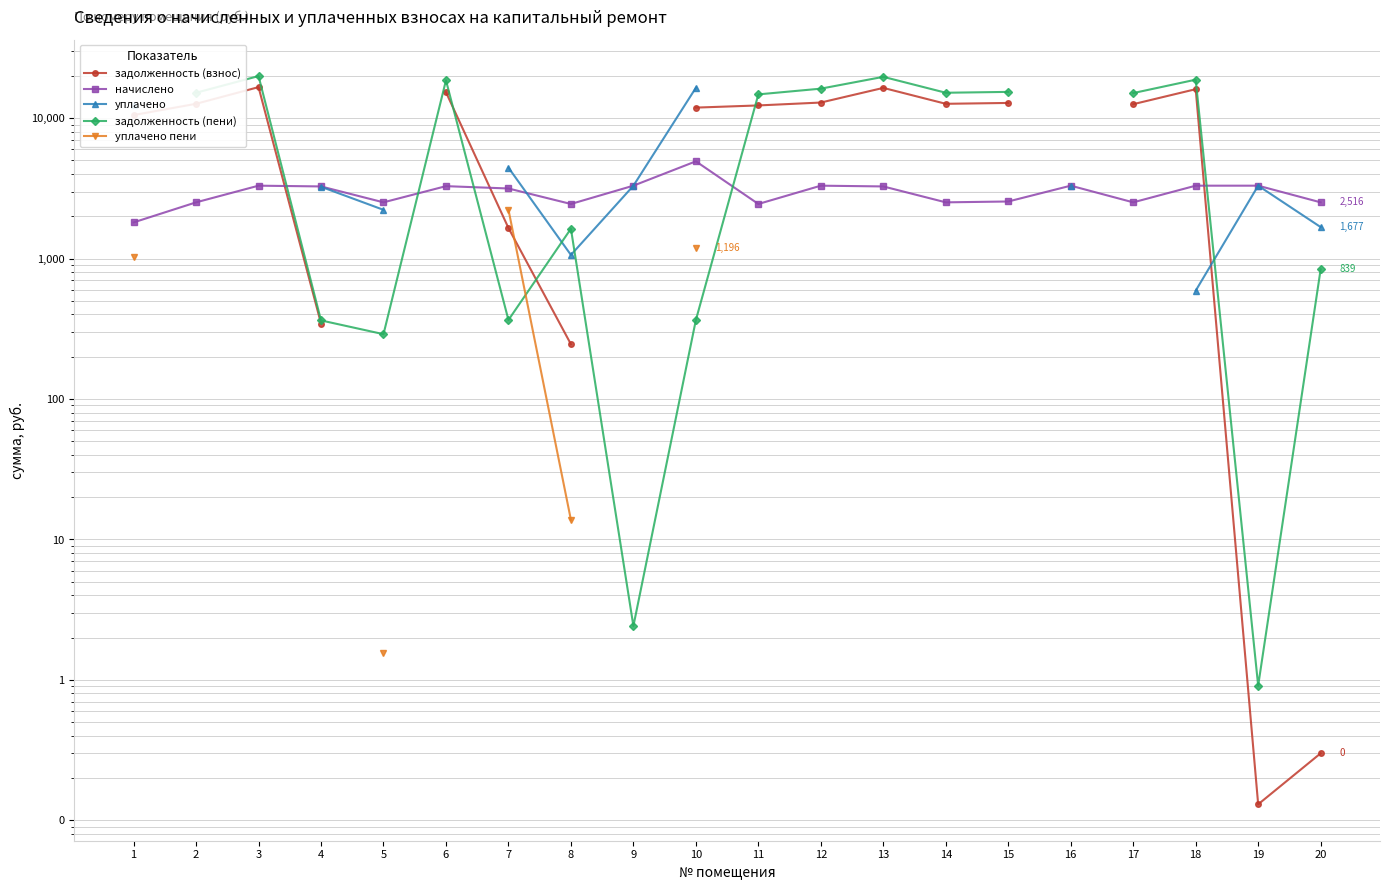

How many intersections are there between уплачено пени and задолженность (пени)?

1